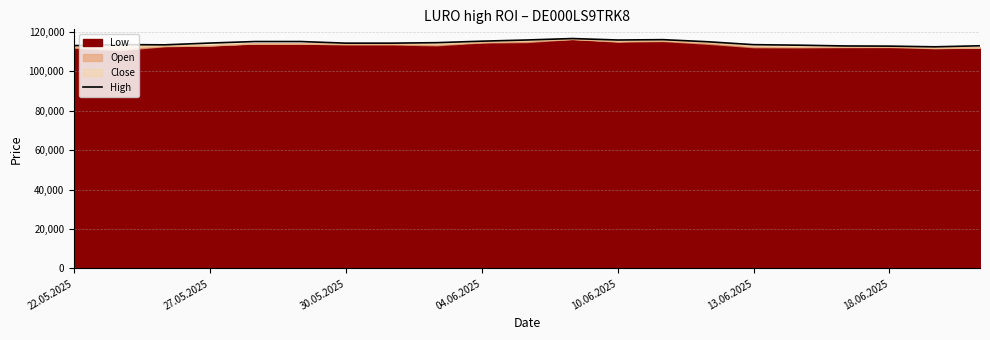

What is the minimum value shown in the chart?

112308